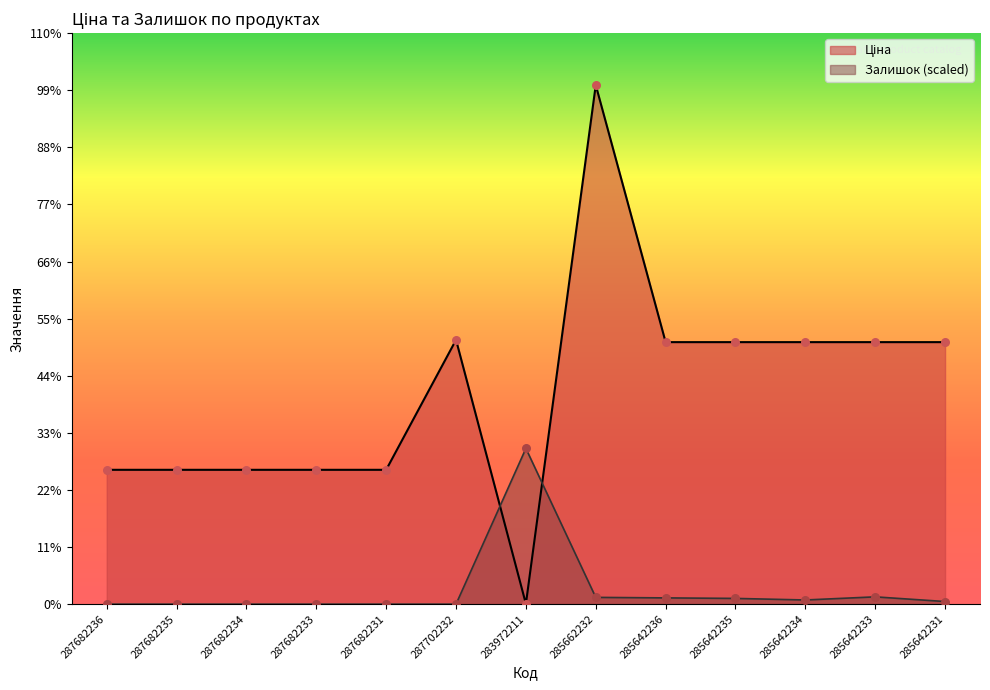

Which series reaches the minimum Y coordinate?

Залишок